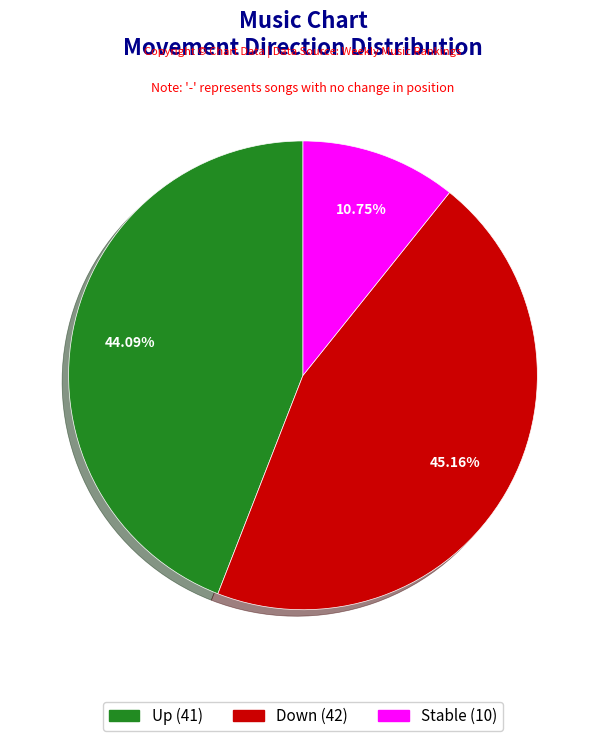

Is there any slice that represents more than half of the pie?

No